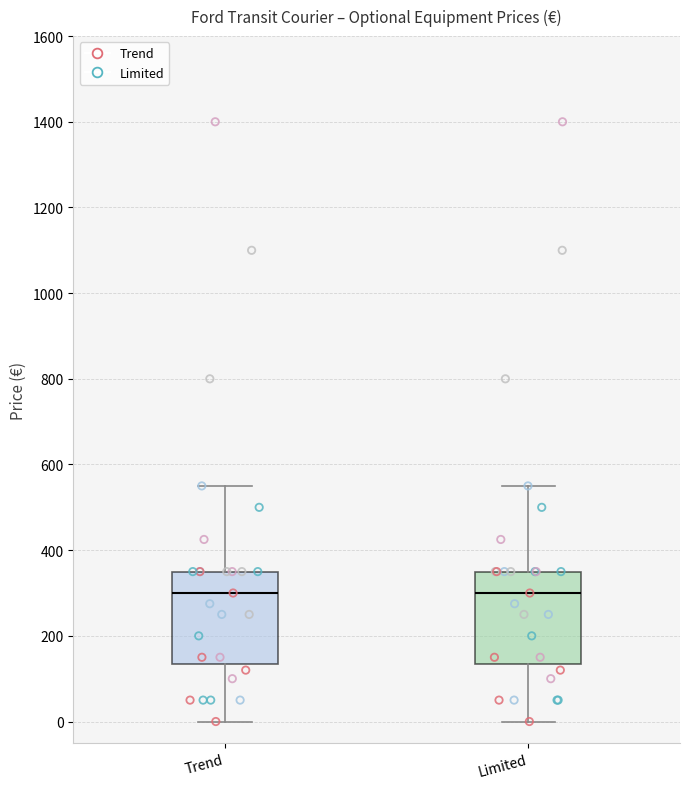

Reading left to right, read every box against the y-axis: the position of its median line, the range the box covers, and the ends of its whiskers. The values are not printed on the chart, so give them approximately, as read against the axis.

Trend: median 300, box 140 to 360, whiskers 0 to 560
Limited: median 300, box 140 to 360, whiskers 0 to 560